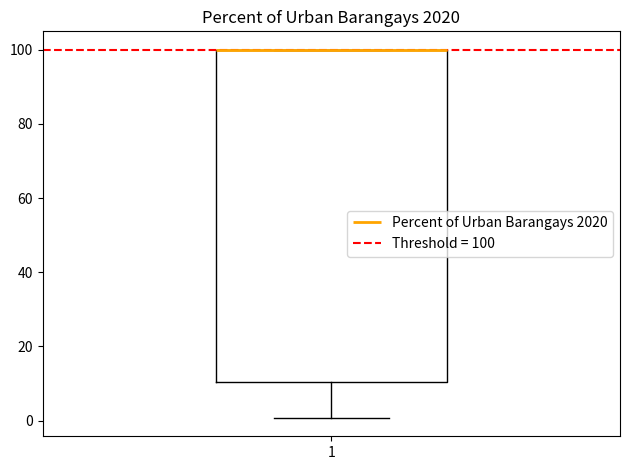

Transcribe this box plot: give where the median line is, the range the box spans, and where the two whiskers end, as read against the y-axis. The values are not printed on the chart, so give them approximately, as read against the axis.

median 100 (drawn on the box's upper edge), box 10 to 100, whiskers 0 to 100